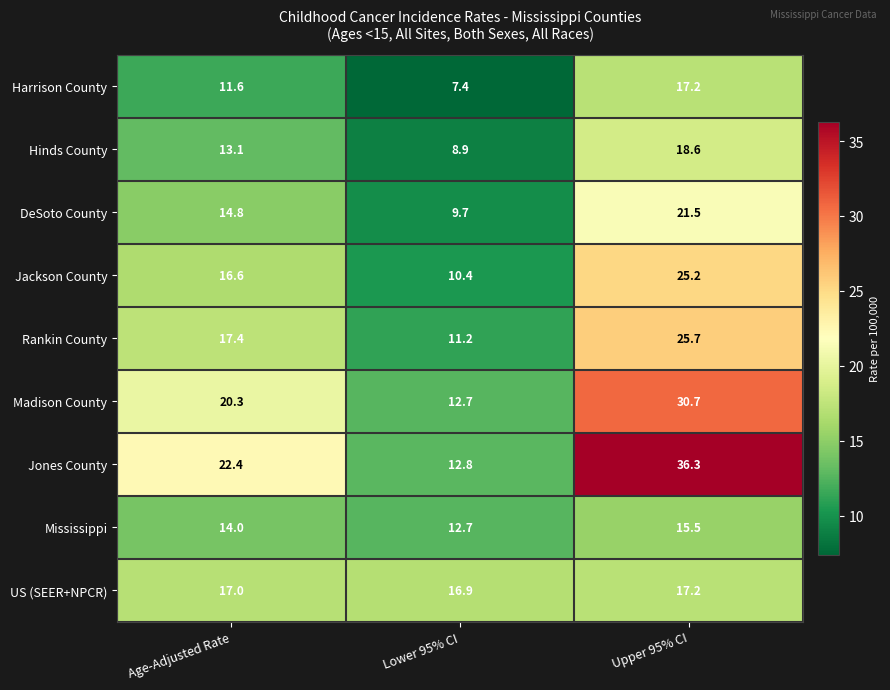

Which category has the highest value across all series?

Upper 95% CI